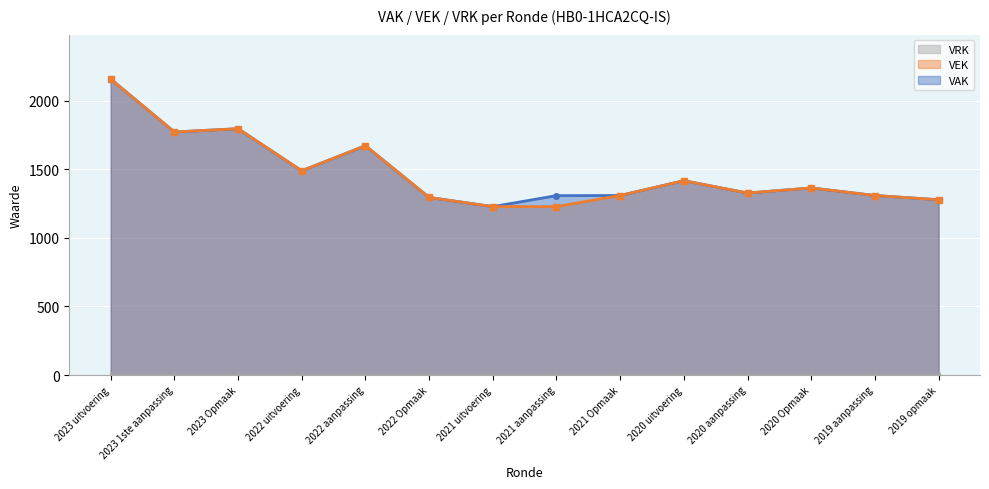

What is the label of the 11th point from the right?

2022 uitvoering